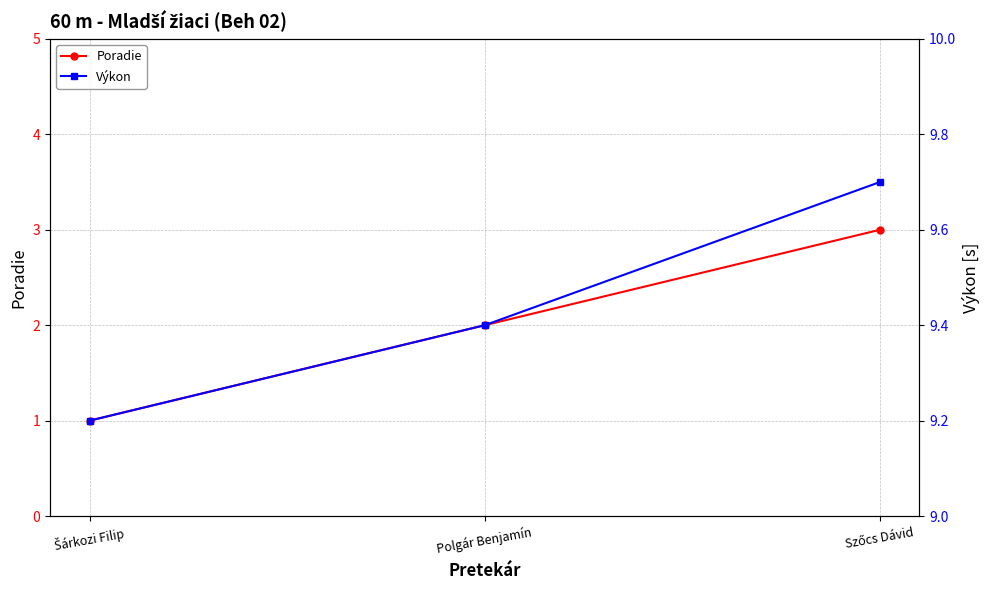

At which label does Poradie reach its minimum?

Šárkozi Filip